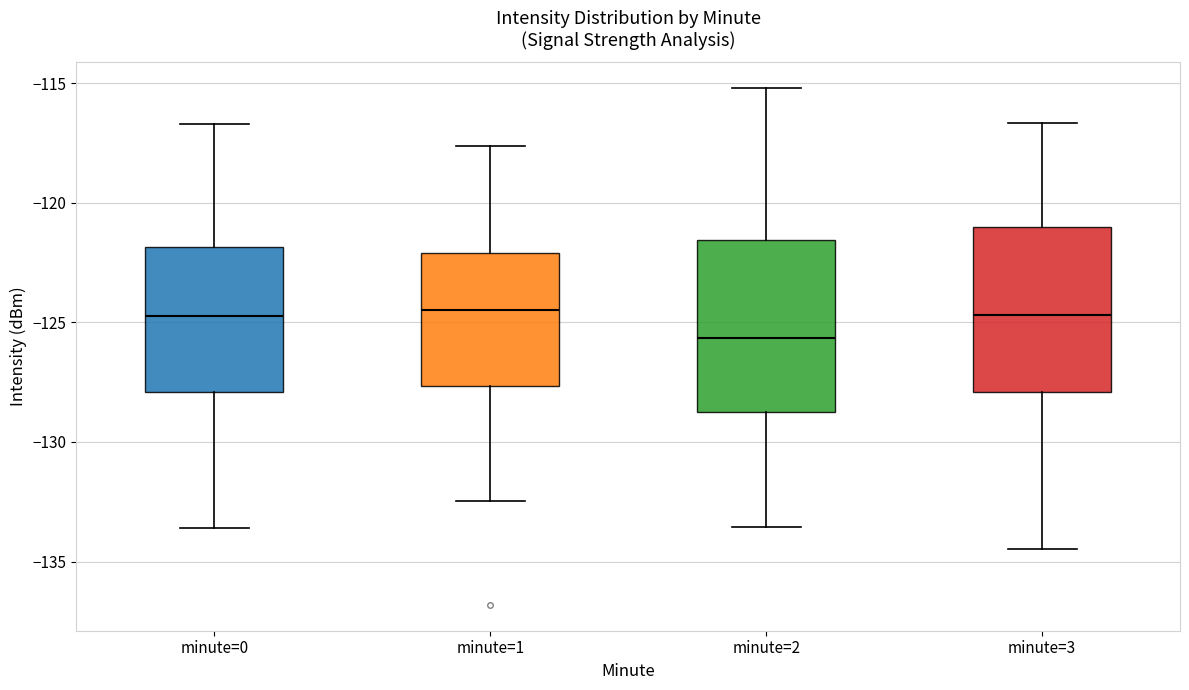

Which box has the lowest median line?

minute=2